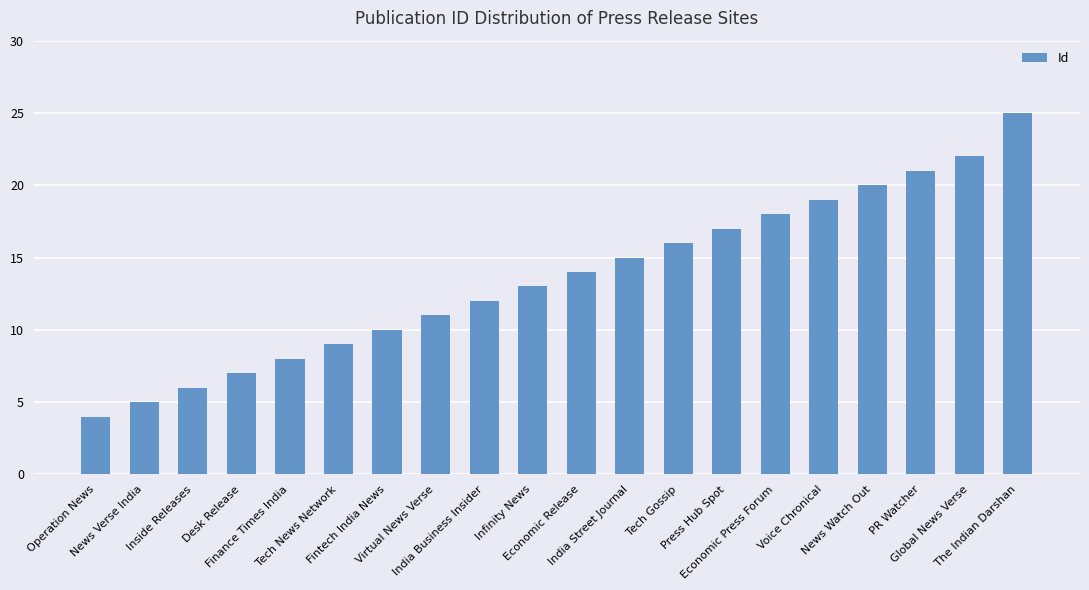

What is the label of the 6th bar from the right?

Economic Press Forum